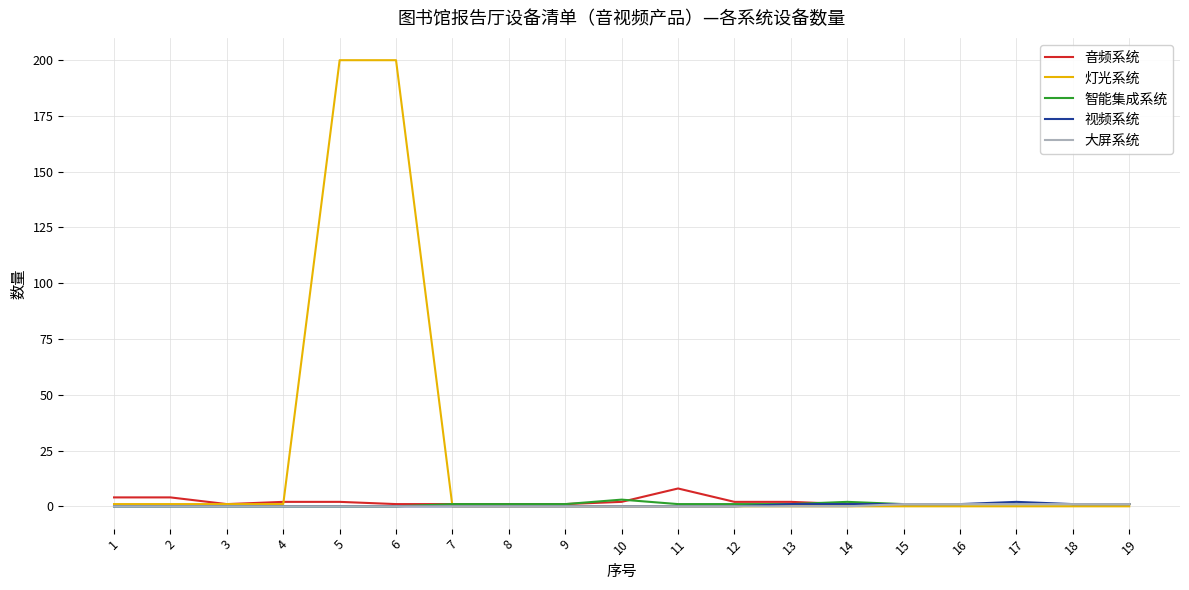

True or false: 灯光系统 has a value of -138 at 17.

False